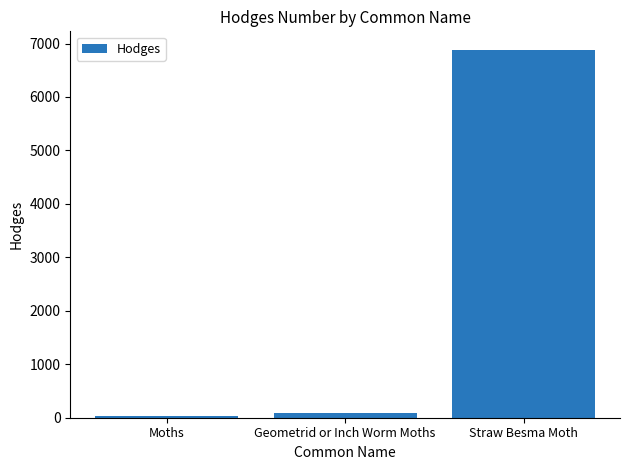

Which label corresponds to the smallest value in the chart?

Moths